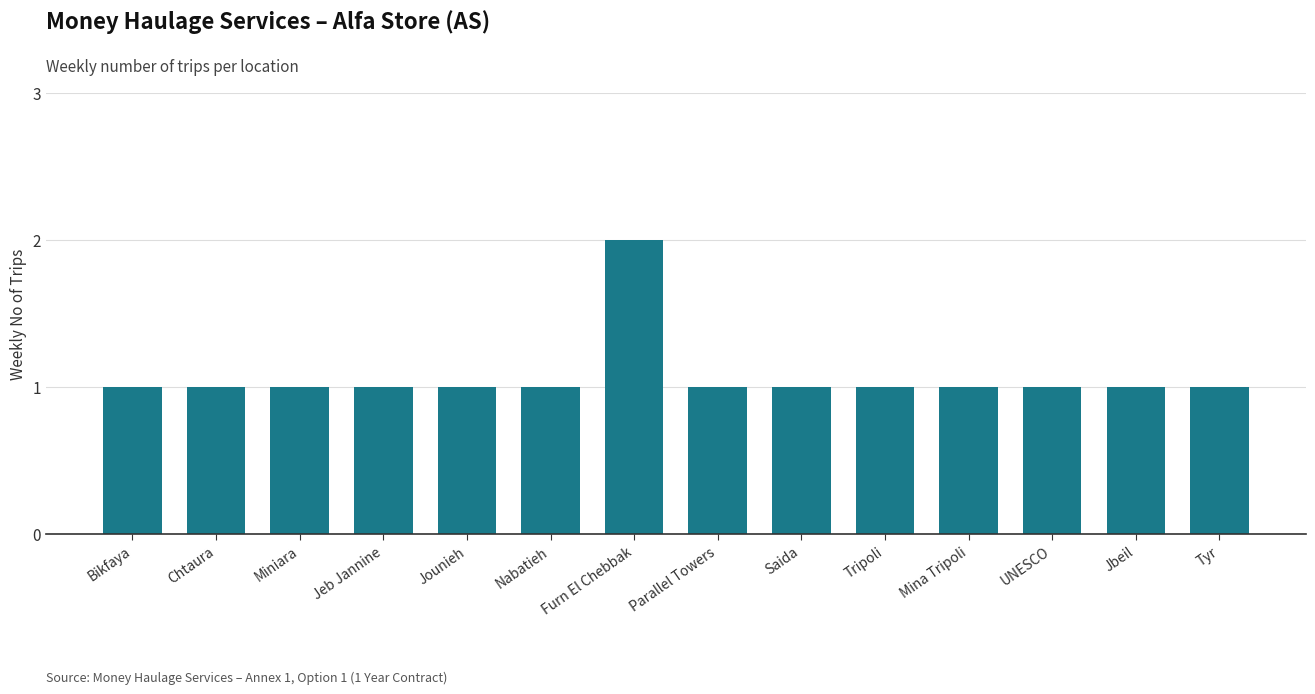

What is the sum of the values at Furn El Chebbak and Miniara?

3